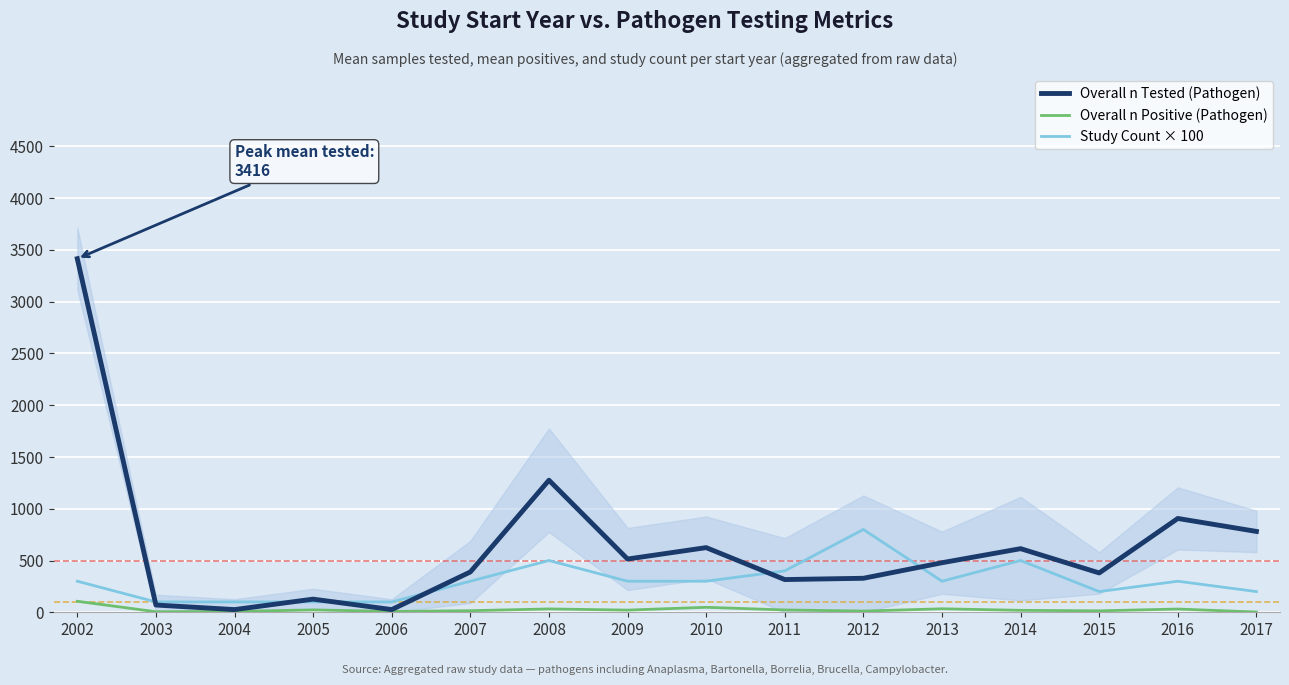

True or false: Overall n Positive (Pathogen) has more than 1 interior local peaks.

True